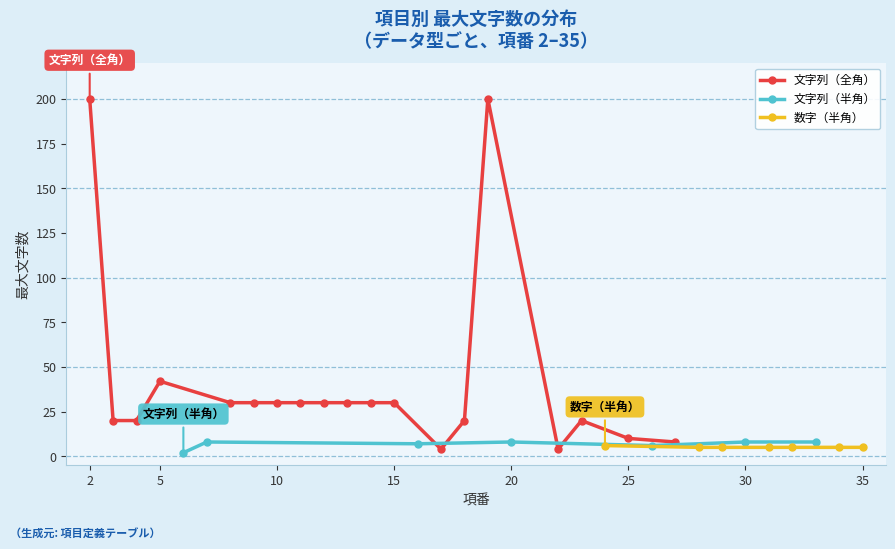

The value of 文字列（半角） at 20 is 8. True or false?

True